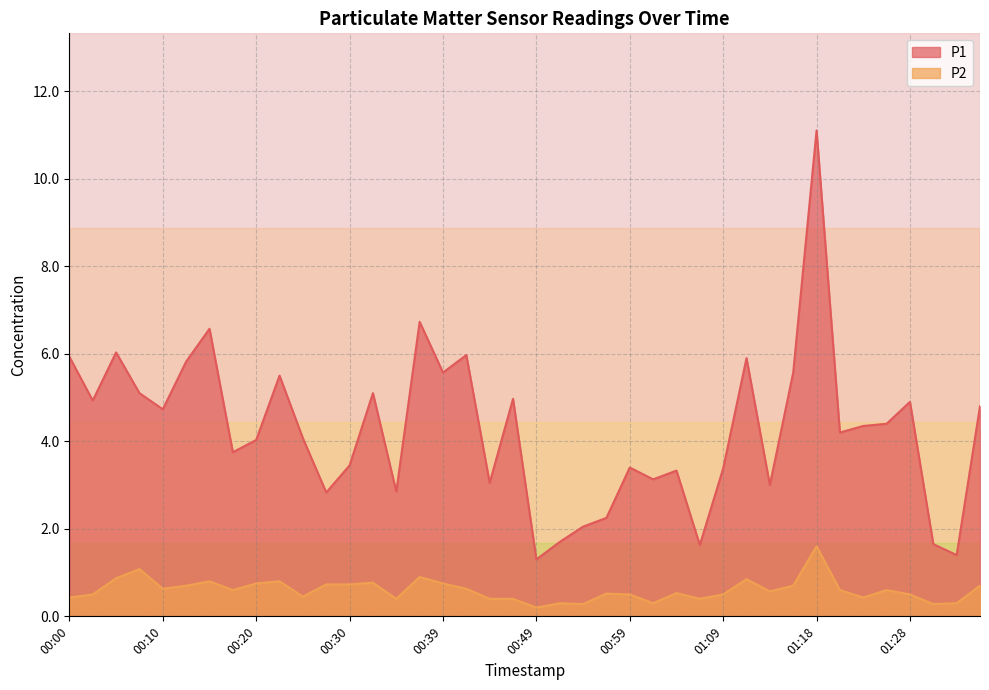

Is the value of P2 at 01:26 greater than the value of P1 at 00:54?

No